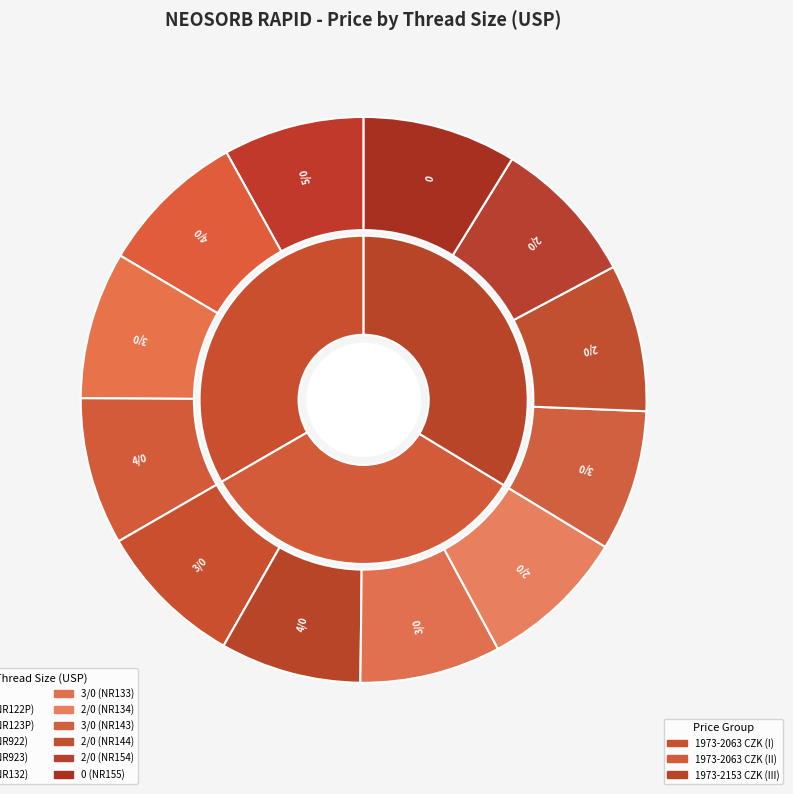

How many segments does this pie chart have?

12